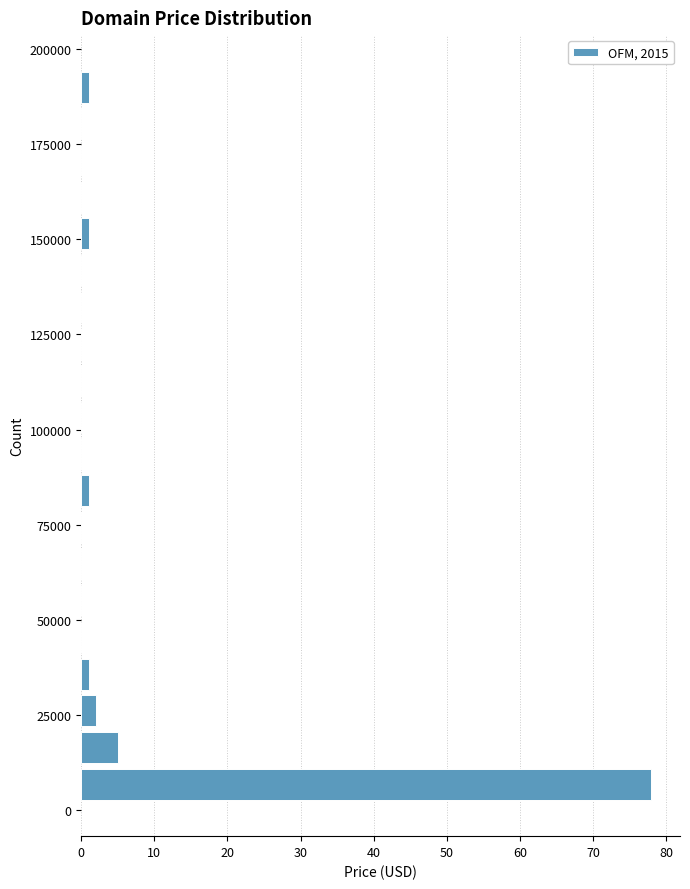

Around what value on the y-axis is the longest bar? Give the approximate position of its centre, as read against the axis.

5000